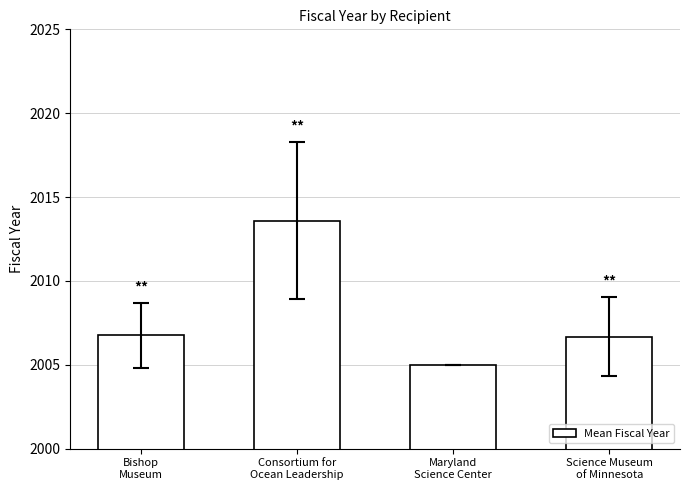

Does the chart contain stacked bars?

No